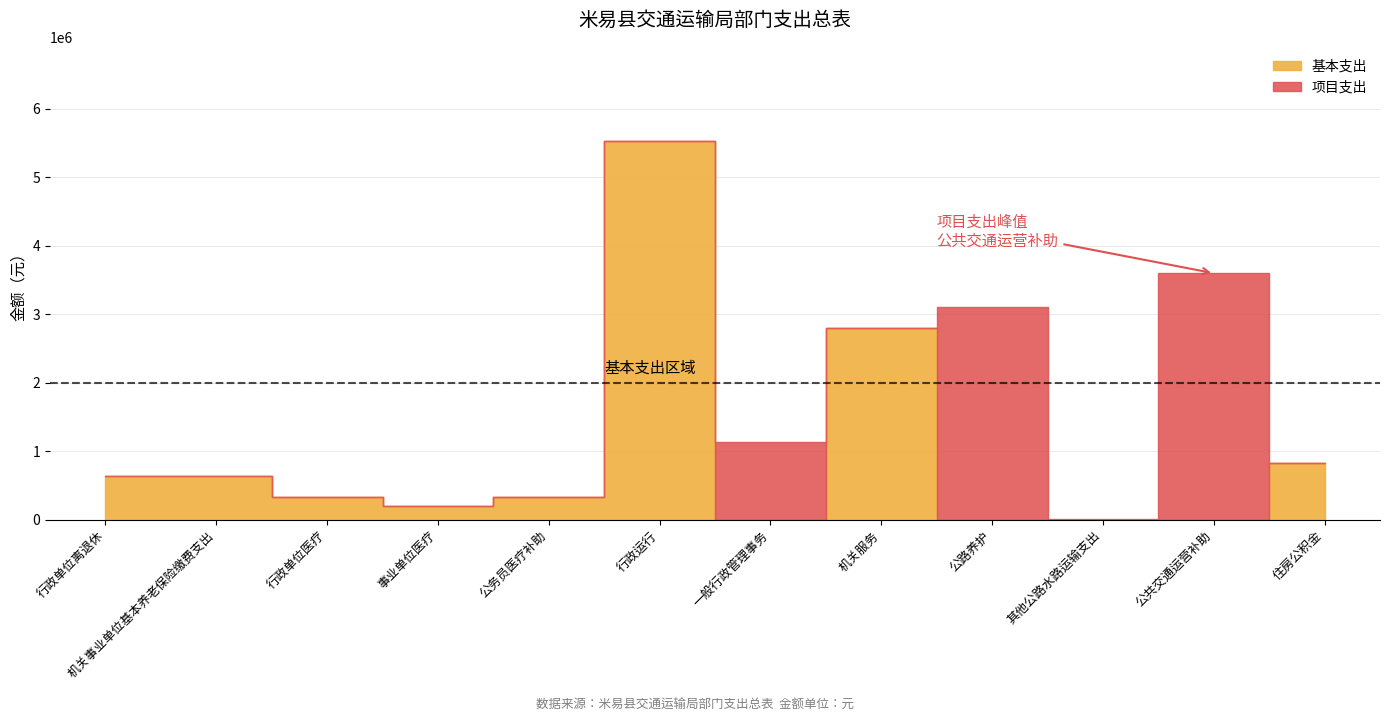

At how many categories does at least one series exceed 609633?

8